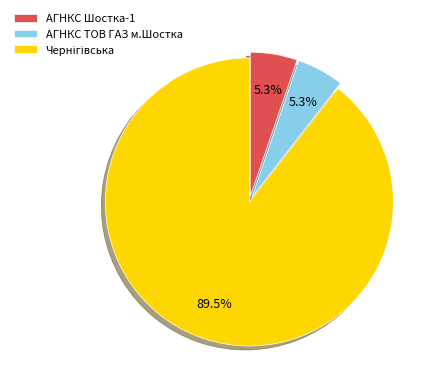

Is the sum of АГНКС Шостка-1 and АГНКС ТОВ ГАЗ м.Шостка greater than half?

No